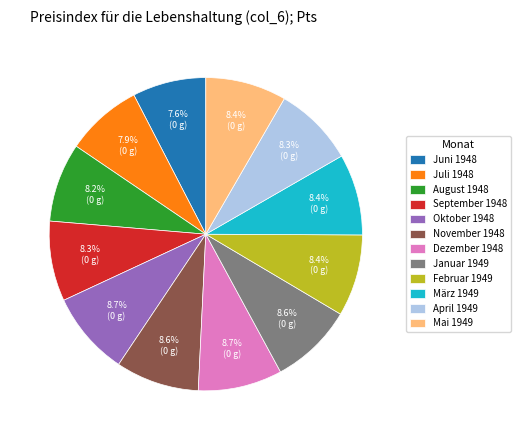

How many slices are in this pie chart?

12